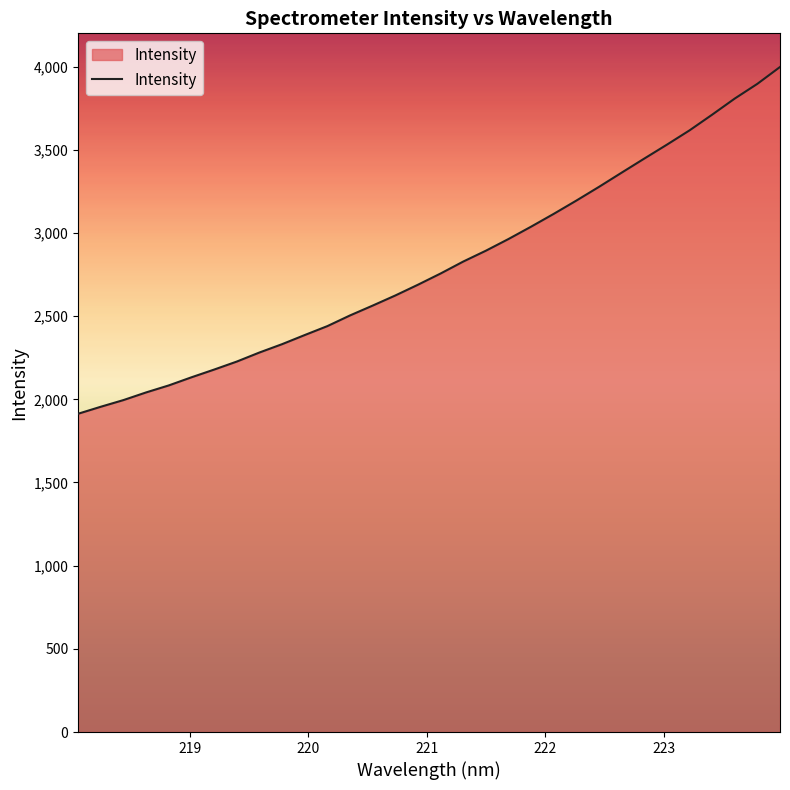

What is the greatest value displayed?

3997.7